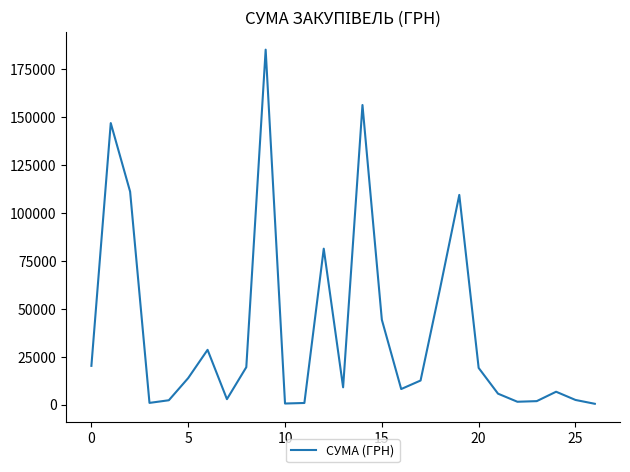

What is the difference between the maximum and minimum values?

184966.4